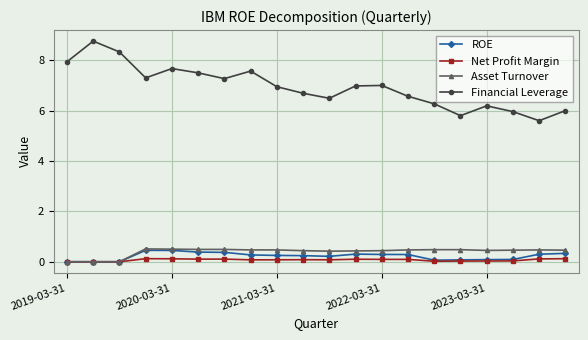

What is the value of the ROE point at the 15th from the left?

0.1